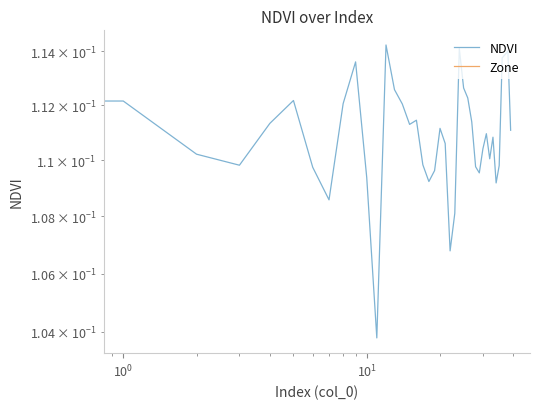

What are all the series names shown in the legend?

NDVI, Zone